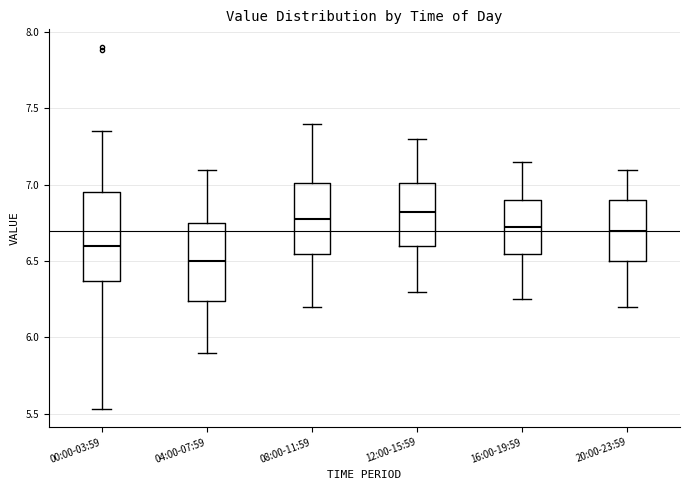

Reading left to right, transcribe this box plot: for each box, give where its median line is, the range the box spans, and where its two whiskers end, as read against the y-axis. The values are not printed on the chart, so give them approximately, as read against the axis.

00:00-03:59: median 6.60, box 6.35 to 6.95, whiskers 5.55 to 7.35
04:00-07:59: median 6.50, box 6.25 to 6.75, whiskers 5.90 to 7.10
08:00-11:59: median 6.80, box 6.55 to 7.00, whiskers 6.20 to 7.40
12:00-15:59: median 6.85, box 6.60 to 7.00, whiskers 6.30 to 7.30
16:00-19:59: median 6.75, box 6.55 to 6.90, whiskers 6.25 to 7.15
20:00-23:59: median 6.70, box 6.50 to 6.90, whiskers 6.20 to 7.10